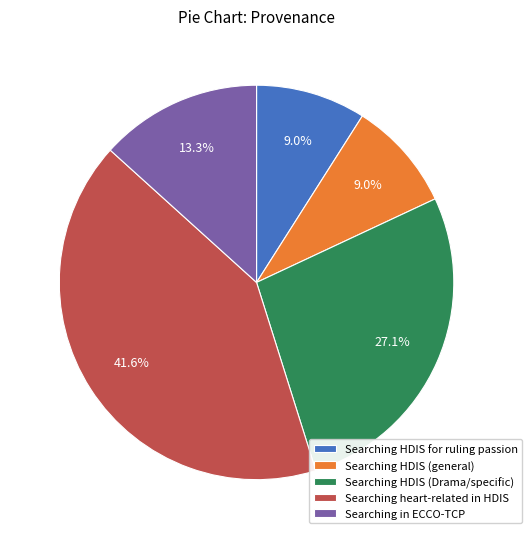

What is the ratio of the value at Searching in ECCO-TCP to the value at Searching HDIS (Drama/specific)?

0.5